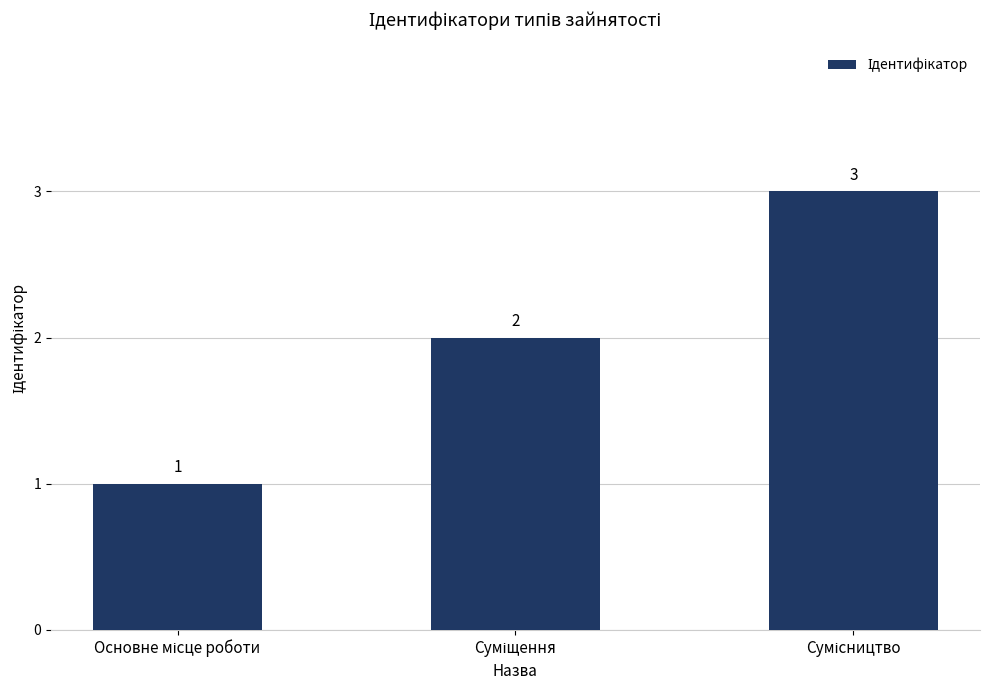

What is the sum of all values?

6